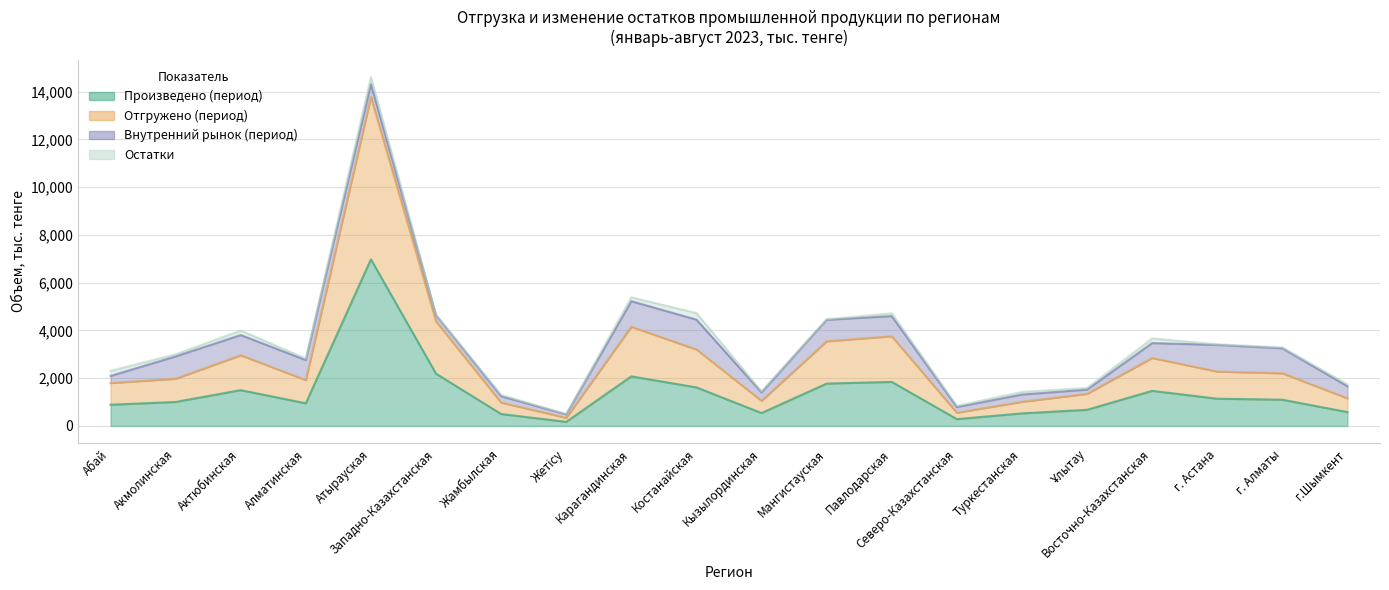

What is the difference between the second highest and second lowest values in the Отгружено (период) series?

3825.6